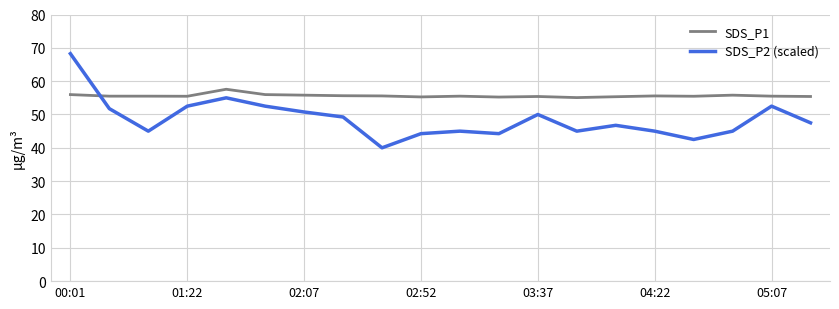

List the series in order of their peak value, highest first.

SDS_P2 (scaled), SDS_P1